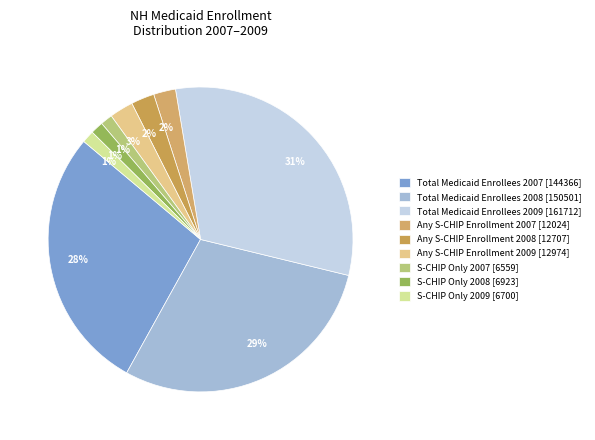

The S-CHIP Only 2008 [6923] slice represents 11% of the pie. True or false?

False